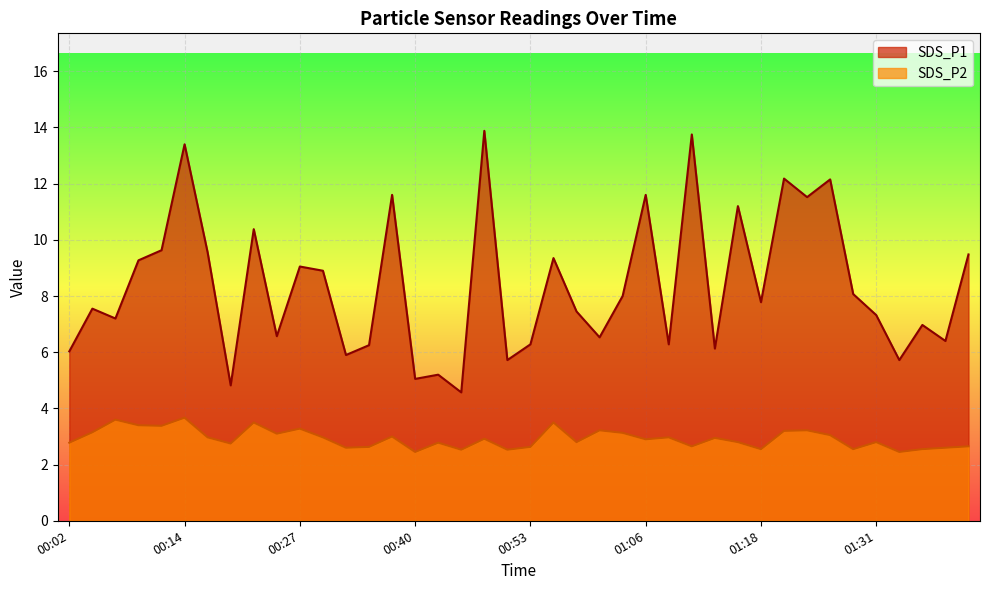

Which series has the widest spread of values?

SDS_P1